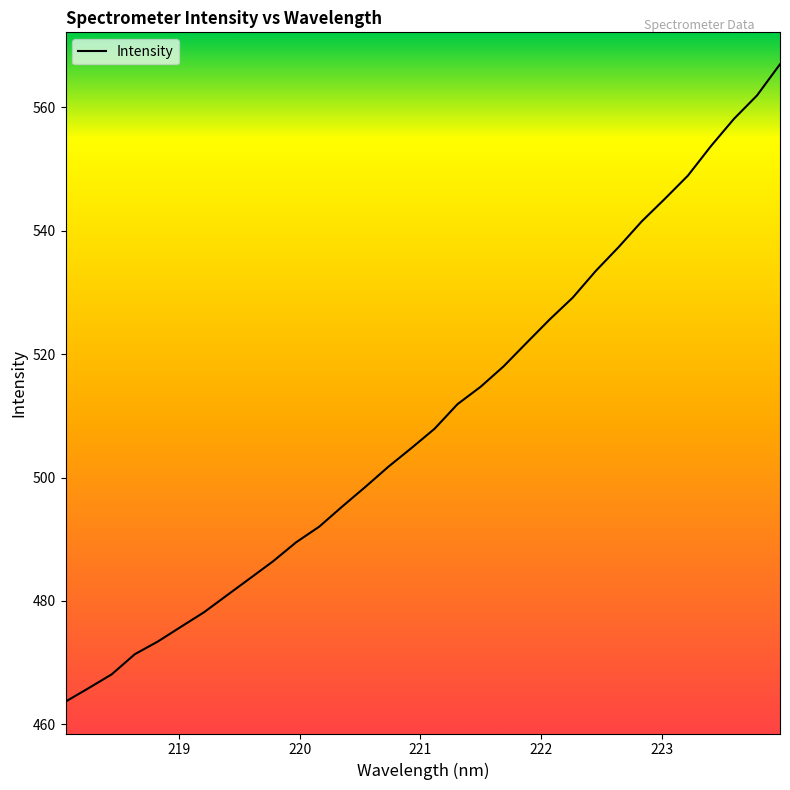

What is the greatest value displayed?

567.0